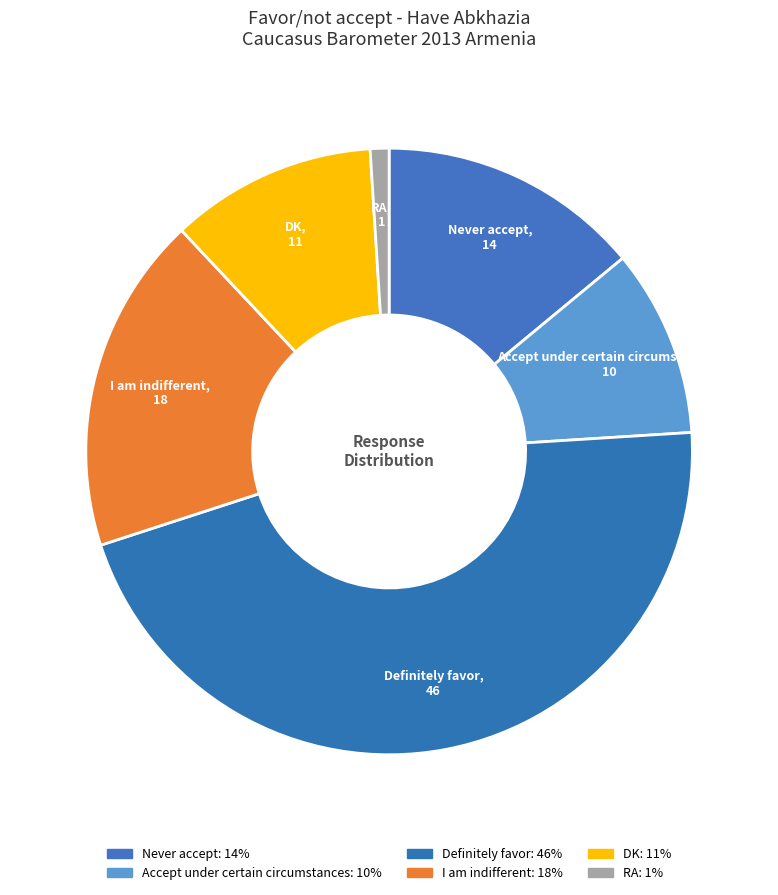

Is there a majority slice in this chart?

No